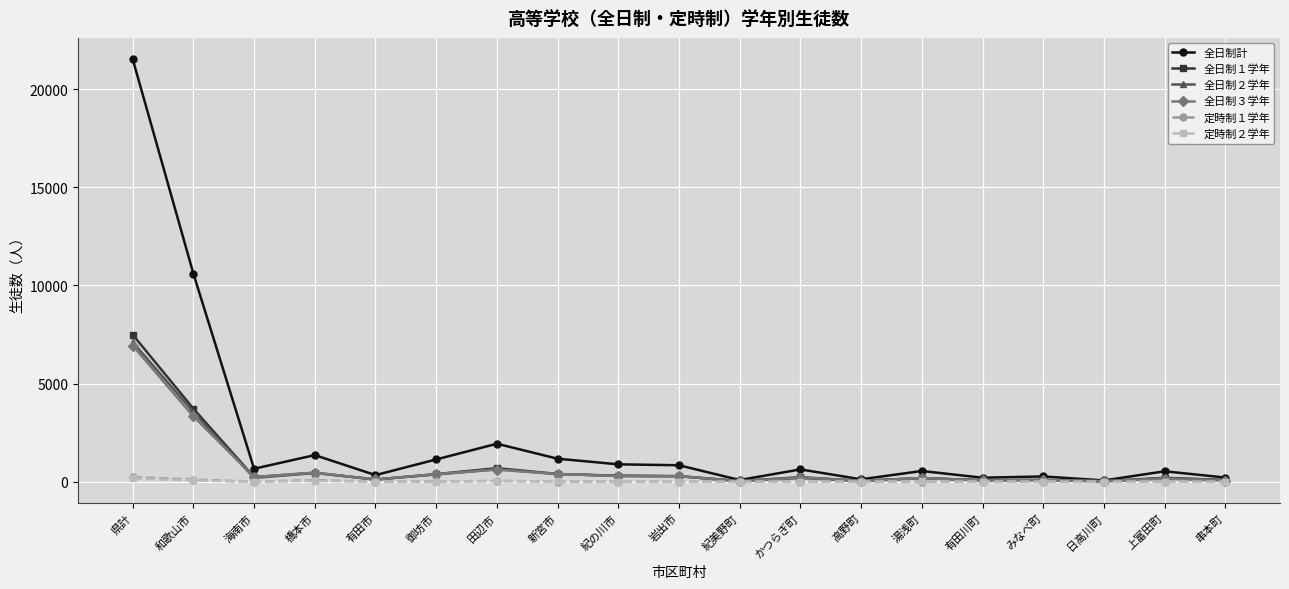

What is the average value of the 全日制２学年 series?

748